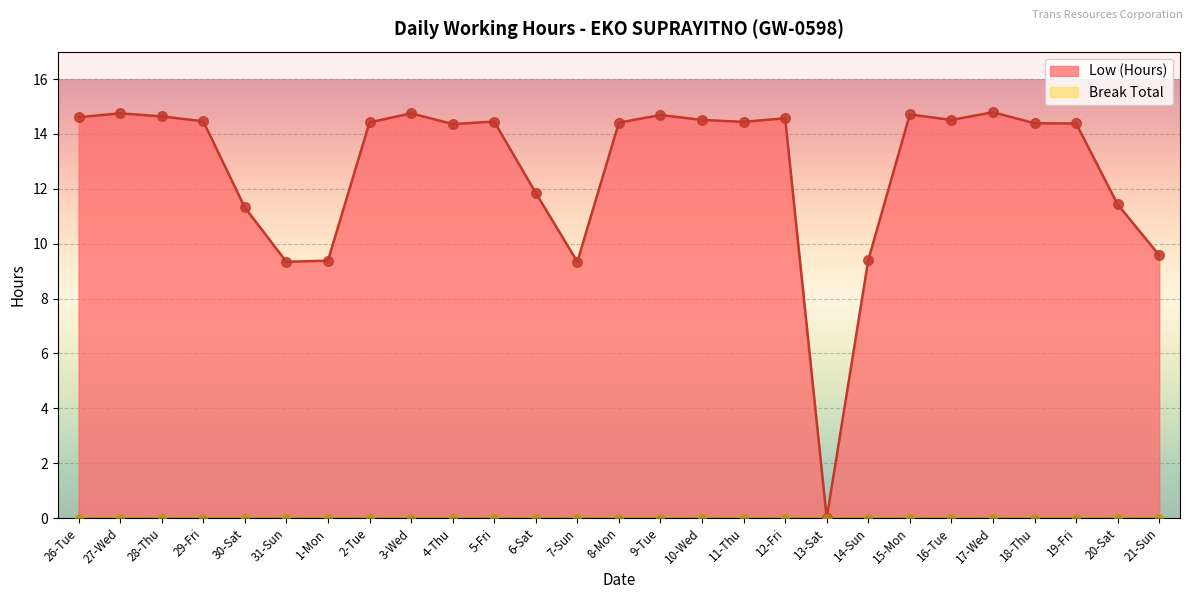

What is the ratio of the value at 31-Sun to the value at 18-Thu?

0.6